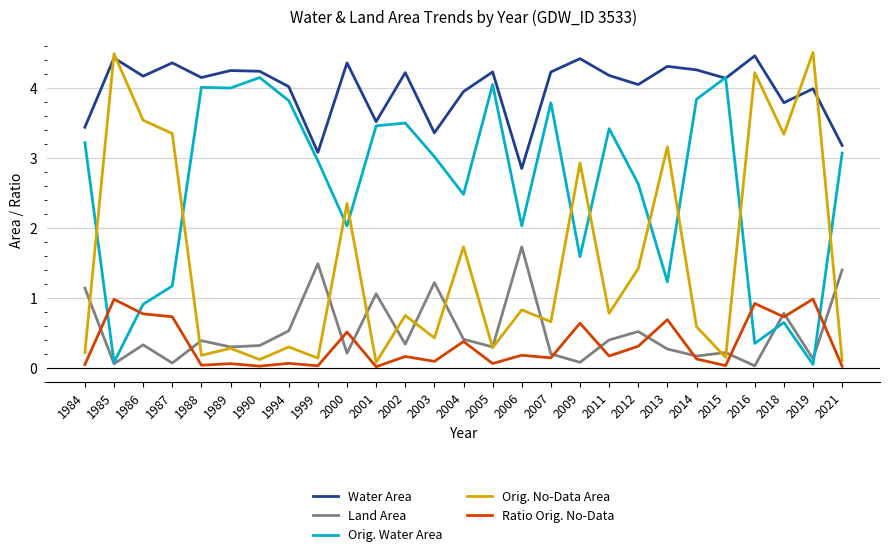

In Orig. No-Data Area, how many points are lower than both neighbors (excluding endpoints)?

10